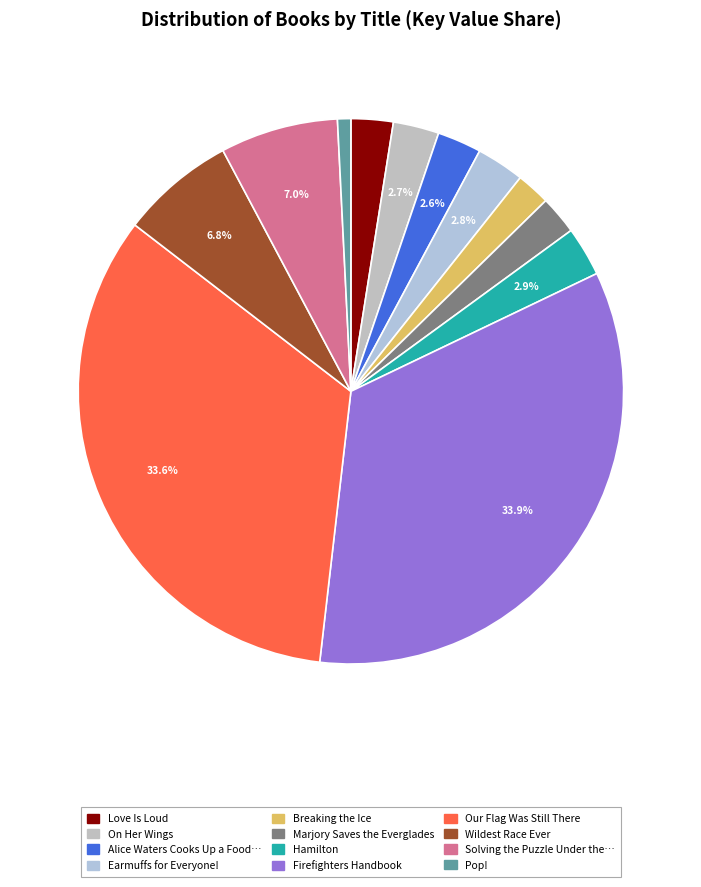

Which slice is the largest?

Firefighters Handbook